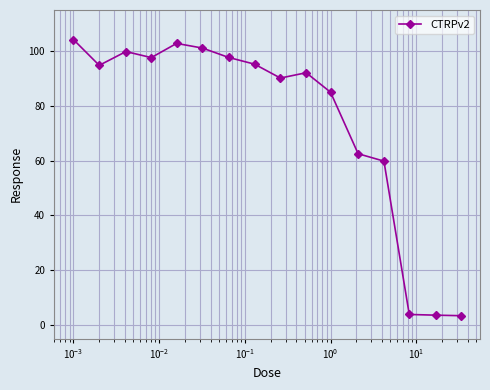

What is the smallest value displayed?

3.4